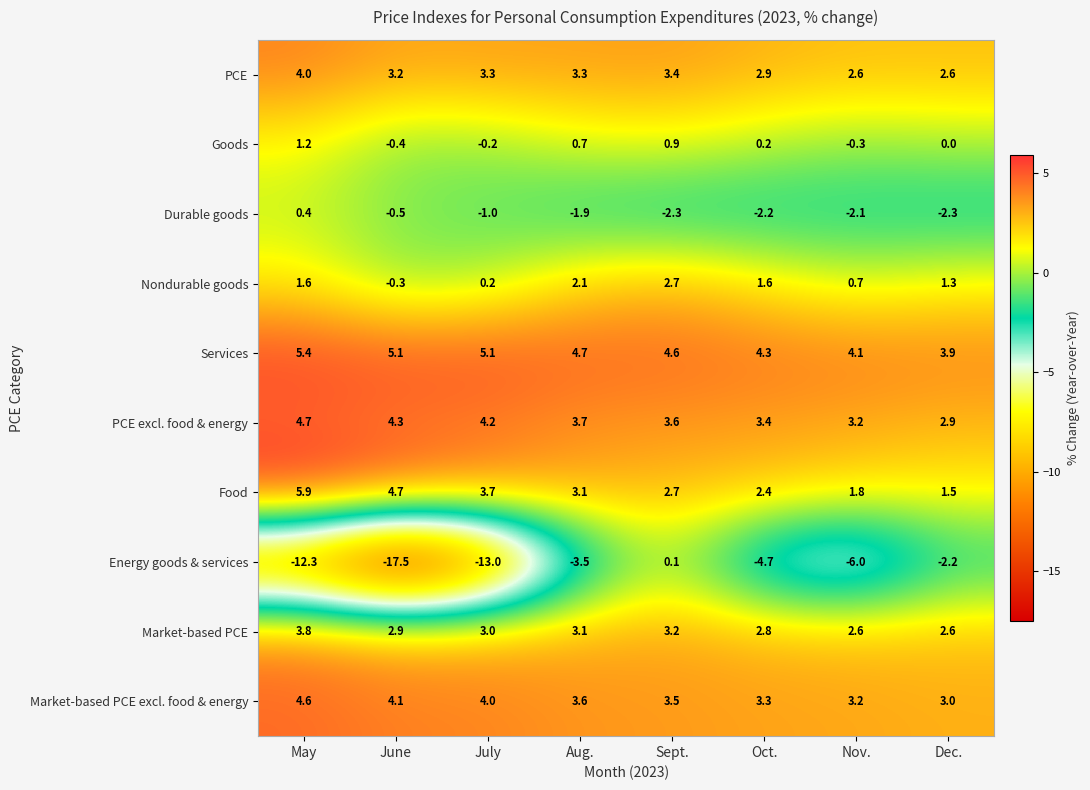

Which series has the largest total across all categories?

Services